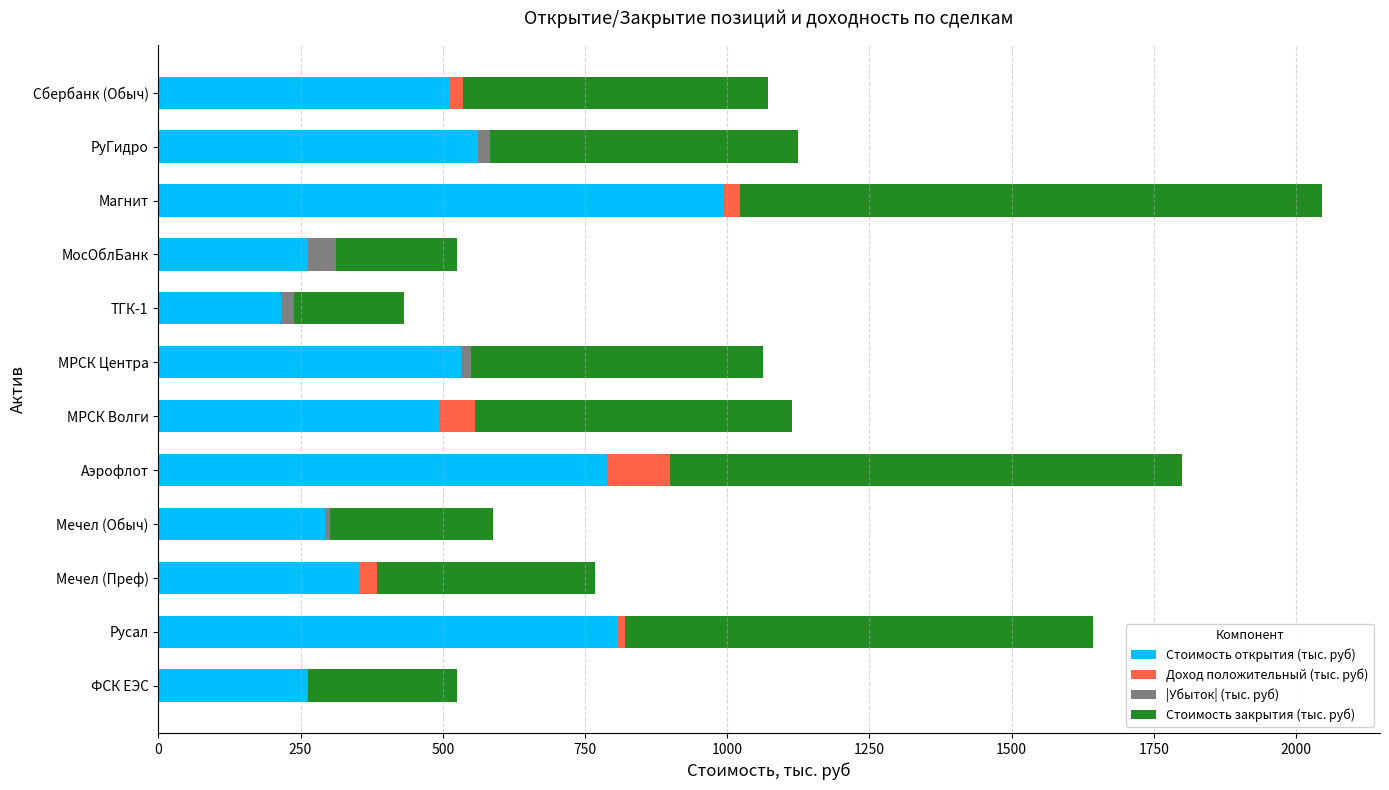

At which category is the sum across all series the highest?

Магнит